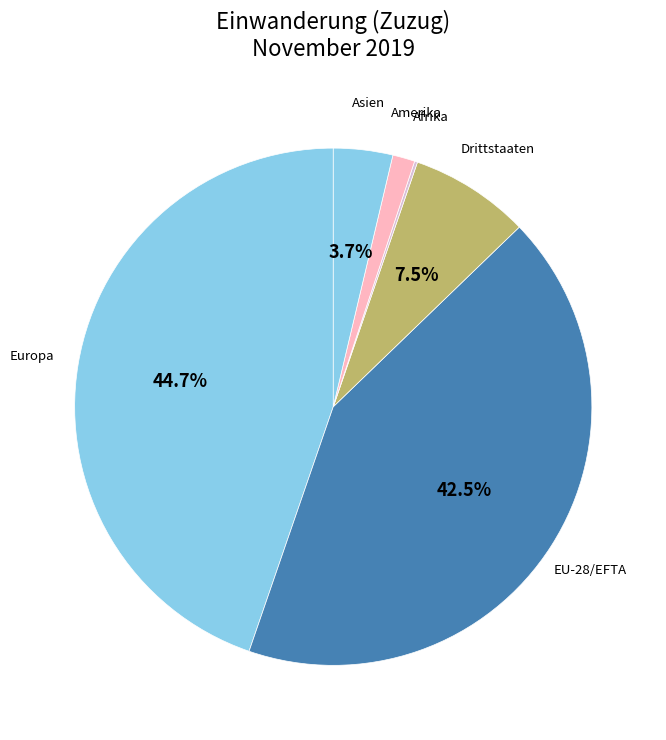

What percentage is the Amerika slice, to the nearest percent?

1%